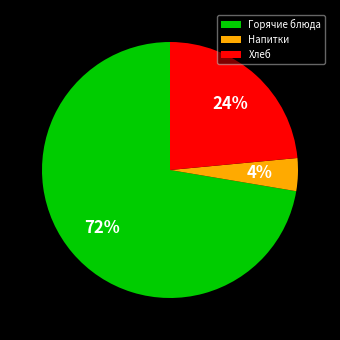

Is it true that Напитки is 4% of the pie?

True